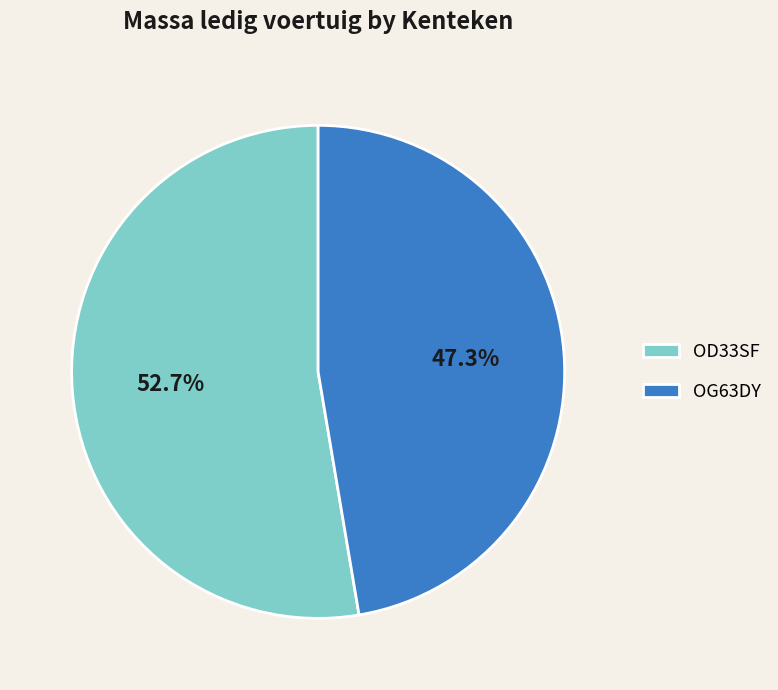

What portion of the pie excludes OD33SF?

47.3%